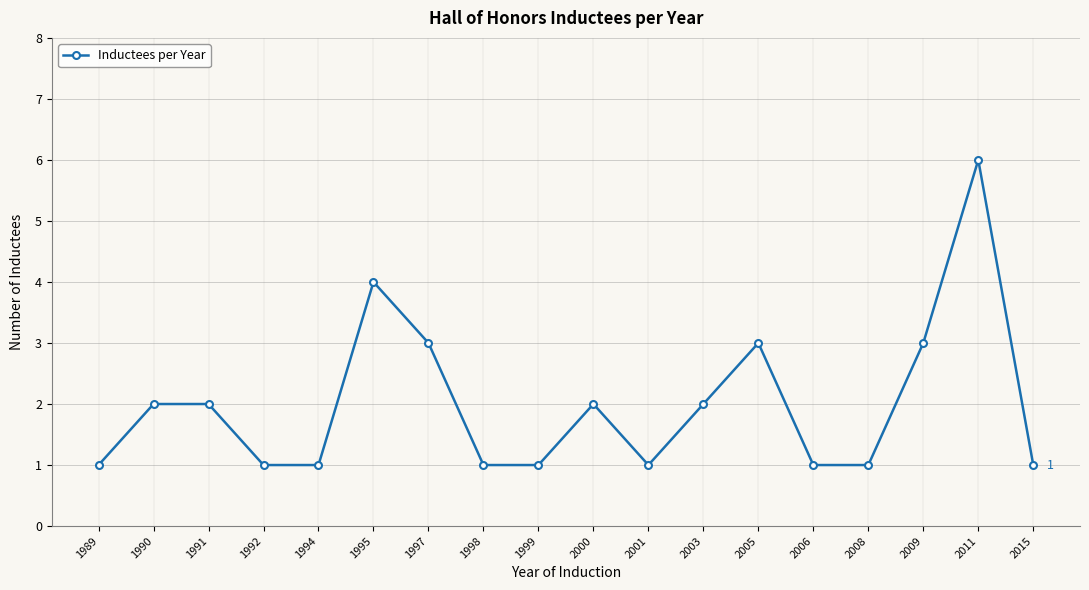

Reading left to right, transcribe all the data shown in this chart.

1	2	2	1	1	4	3	1	1	2	1	2	3	1	1	3	6	1